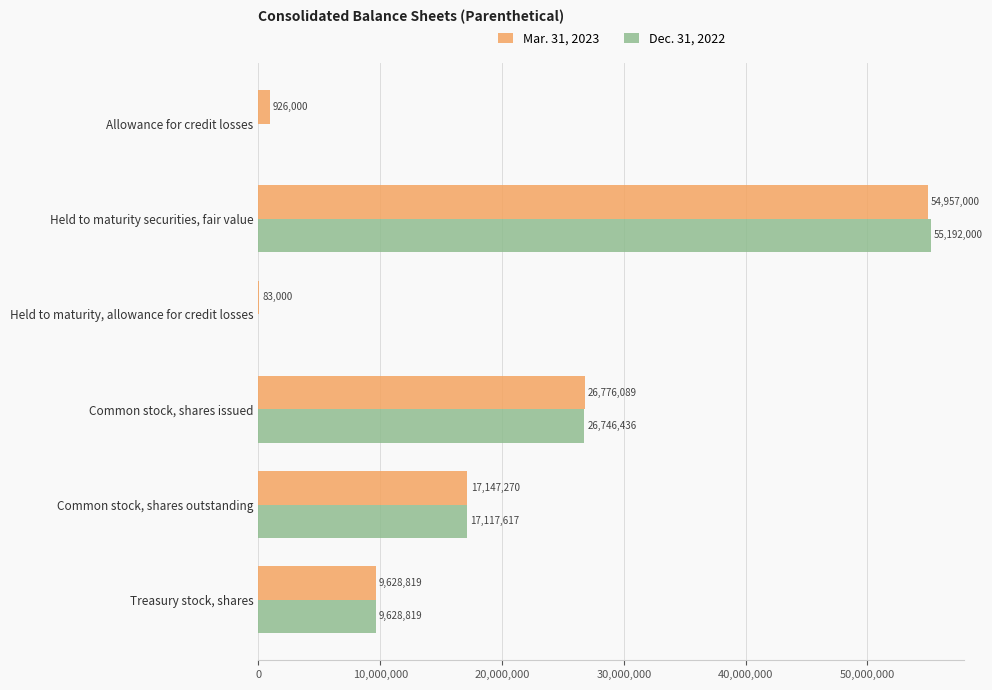

What is the sum of the Mar. 31, 2023 values at Common stock, shares outstanding and Held to maturity, allowance for credit losses?

17230270